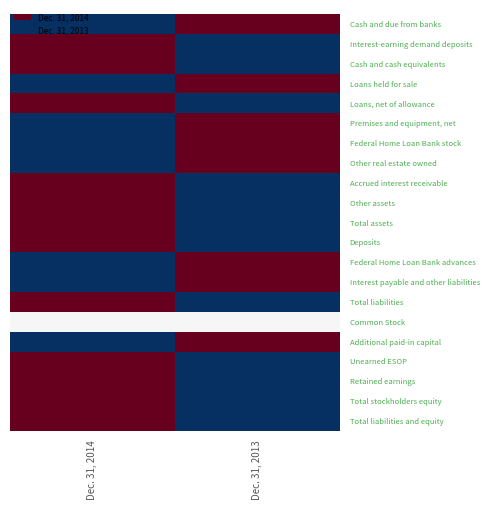

What is the spread (max minus min) of values at Dec. 31, 2014?

1.0